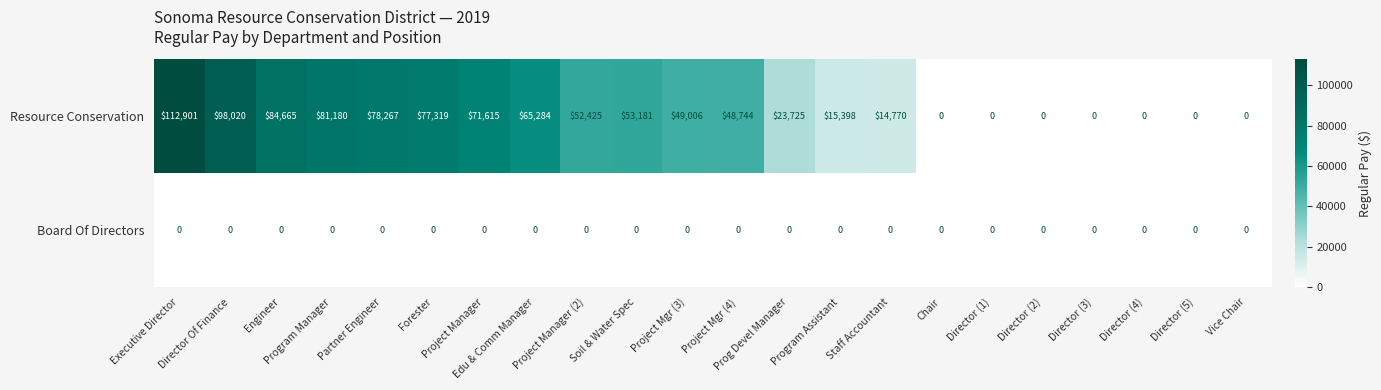

How many positive values does the Resource Conservation series have?

15